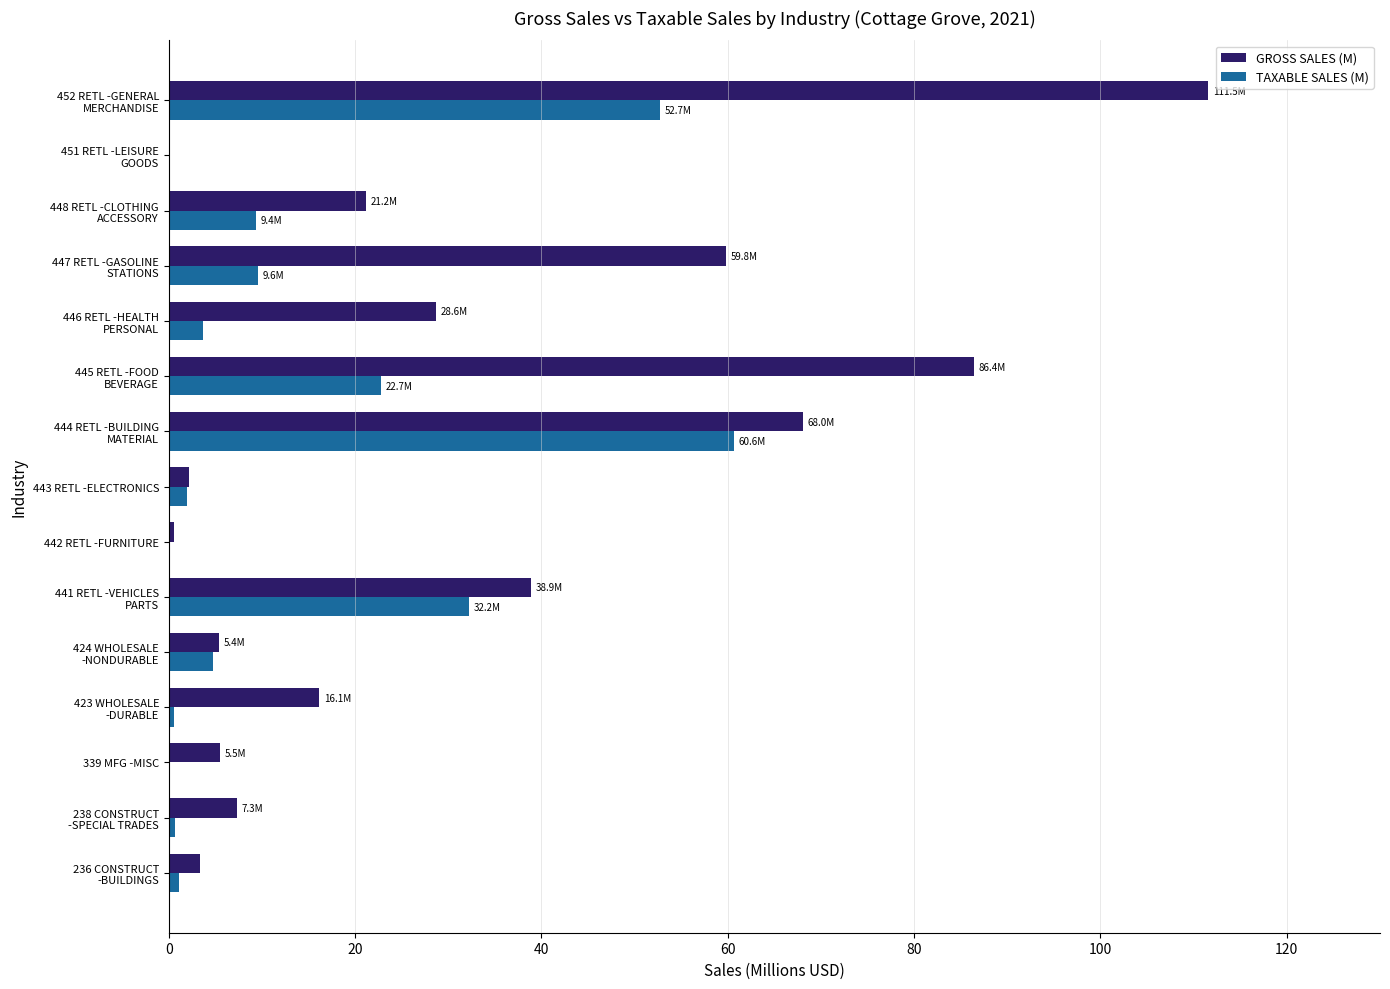

What is the sum of all GROSS SALES (M) values?

454.9